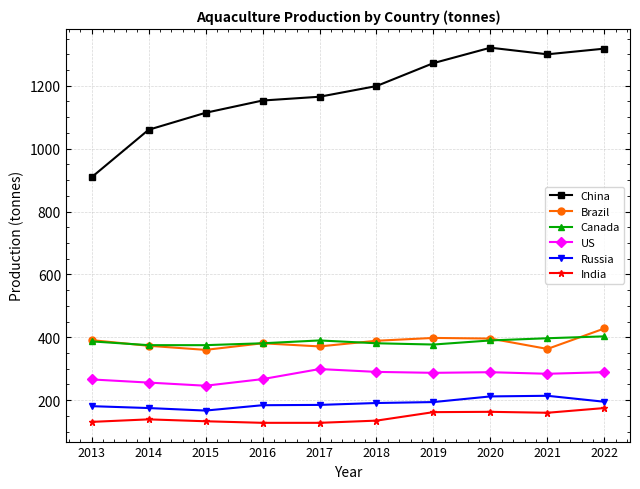

Is it true that India equals 131 at 2013?

True